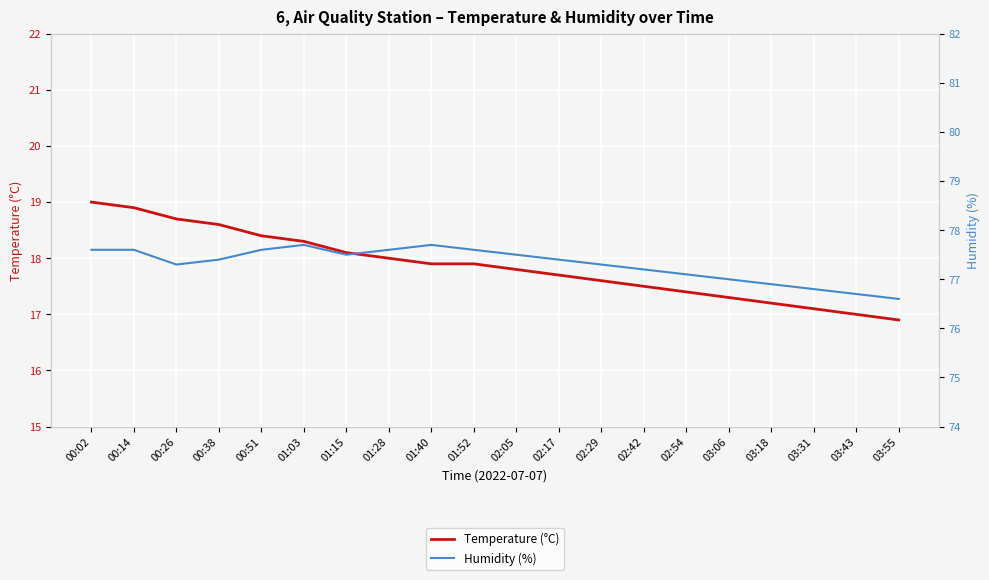

Is it true that Temperature (°C) equals 6.0 at 02:54?

False